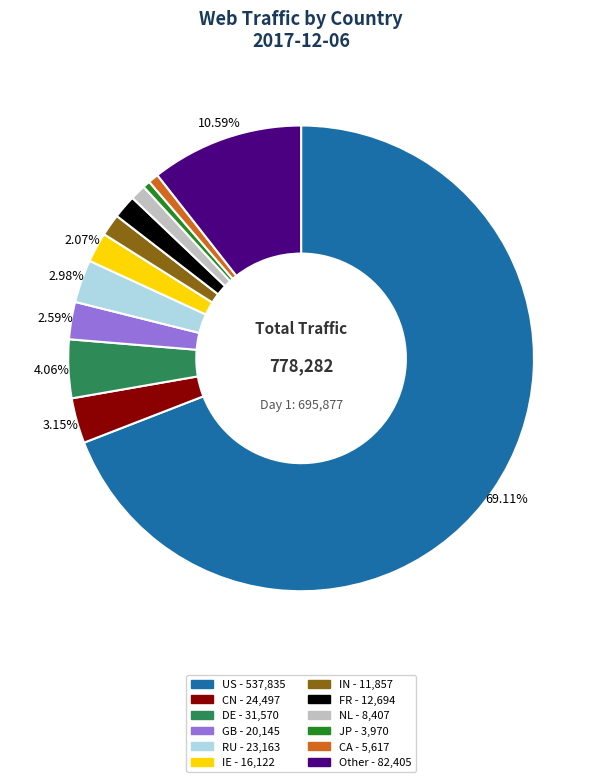

To the nearest percent, what is the average slice percentage?

8%